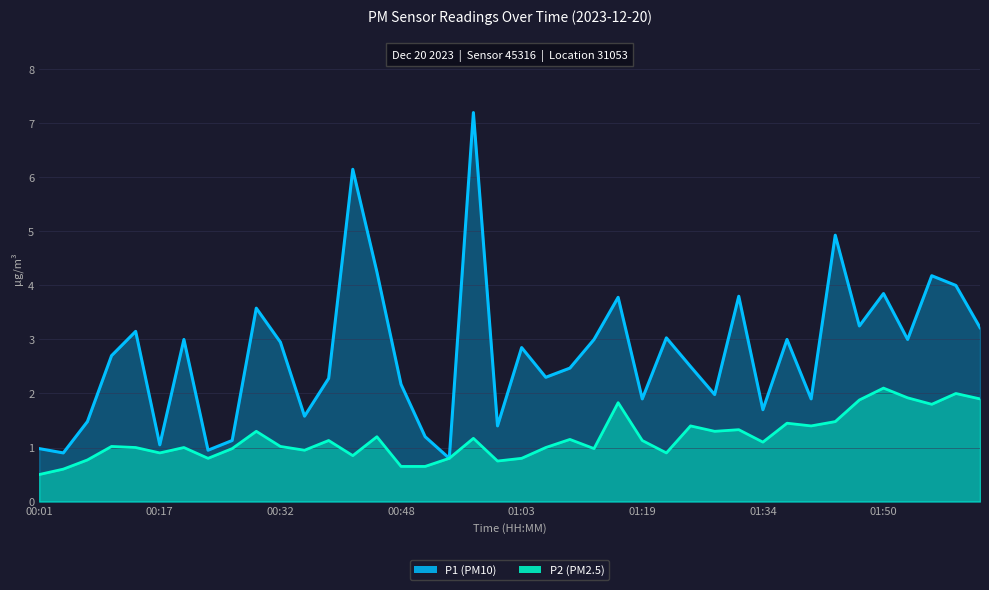

At which label does P1 reach its minimum?

00:54